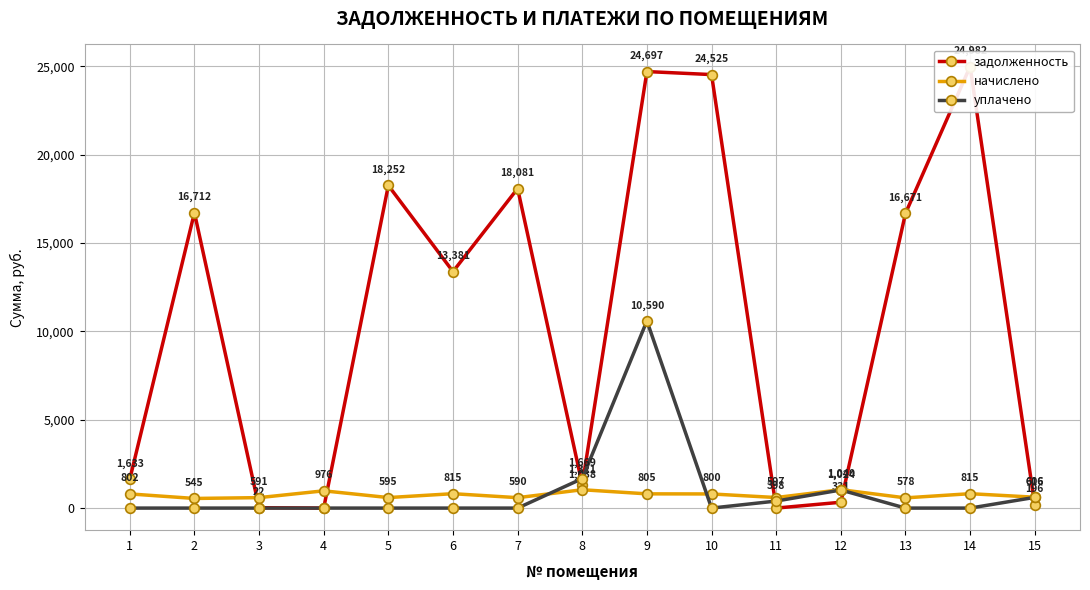

True or false: уплачено and начислено intersect in this chart.

True